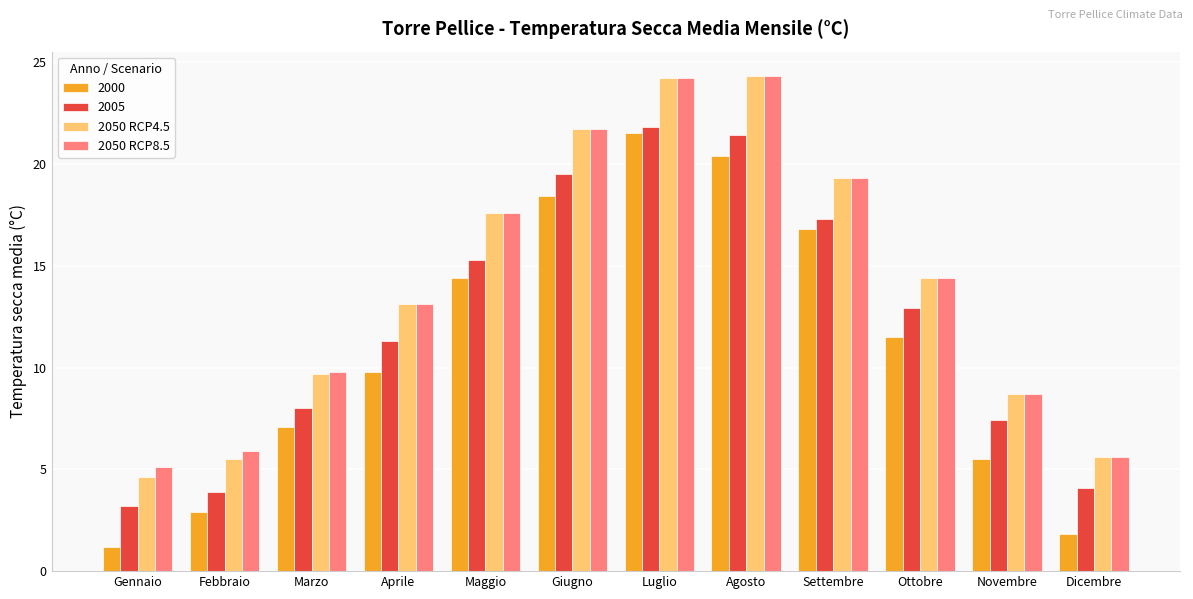

How many bars are there in total?

48